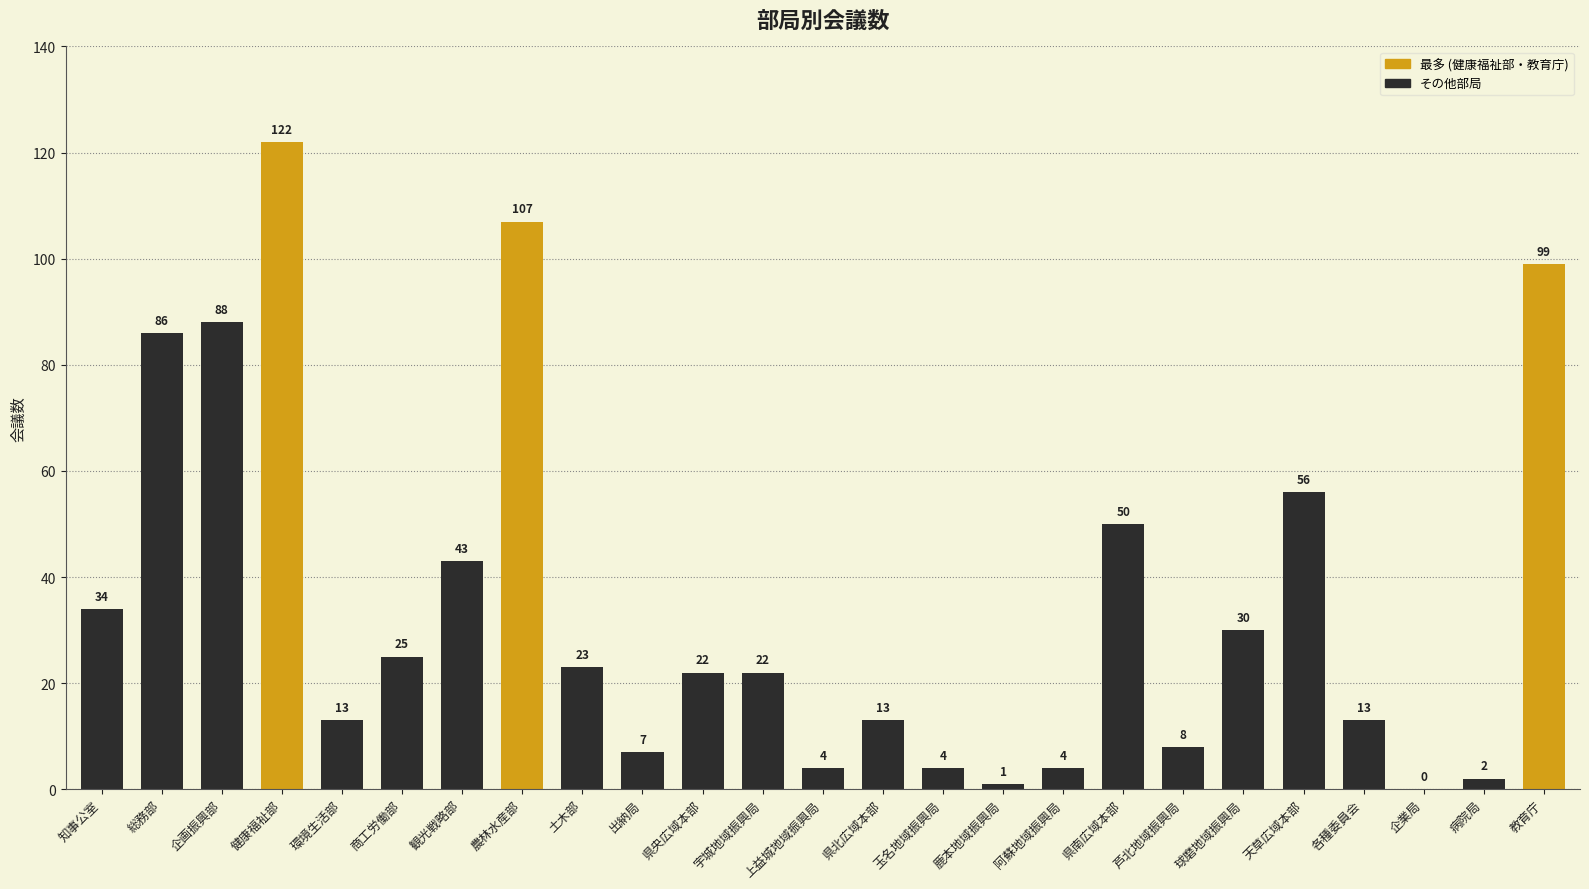

Are the bars horizontal?

No